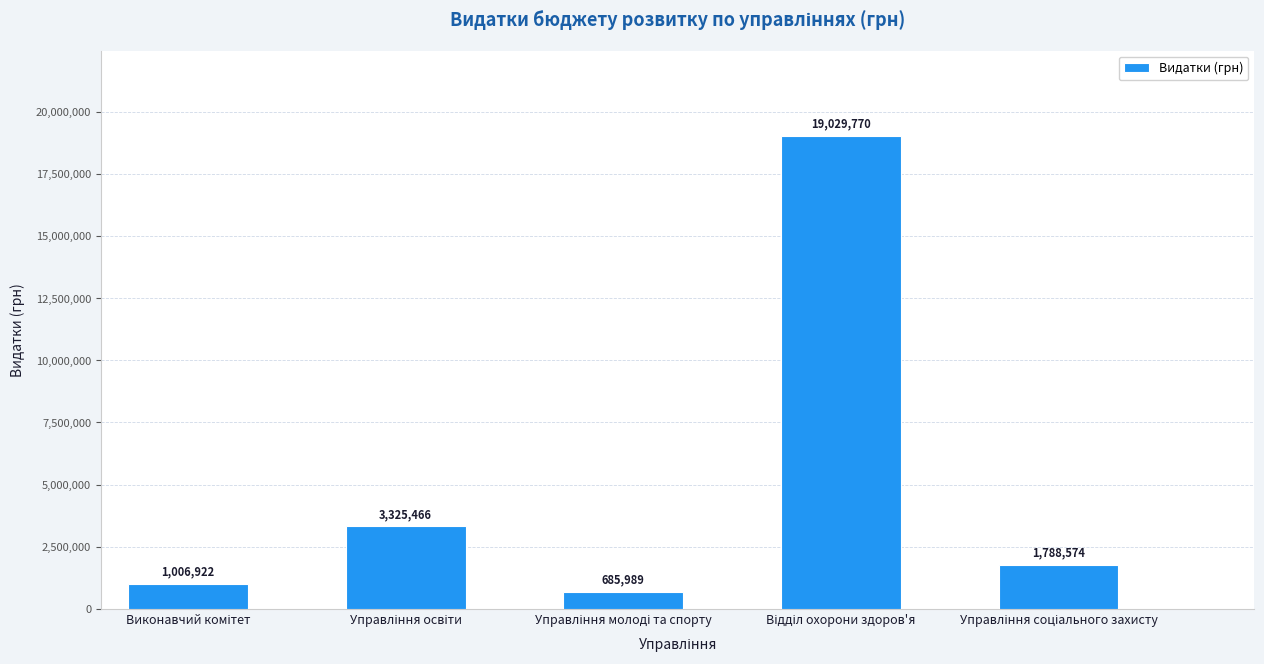

What is the difference between the maximum and minimum values?

18343781